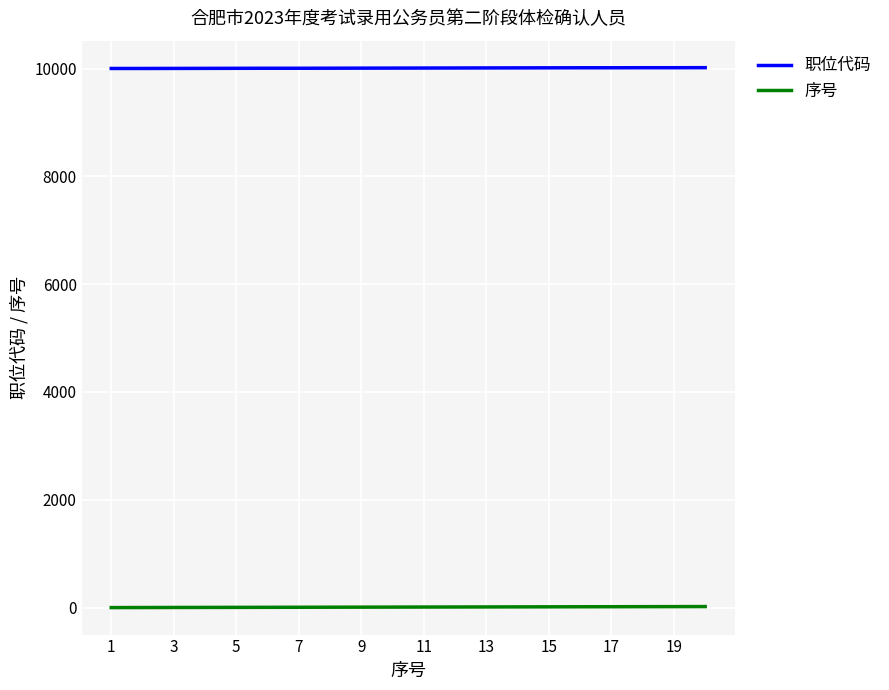

True or false: 序号 and 职位代码 cross at least once.

False